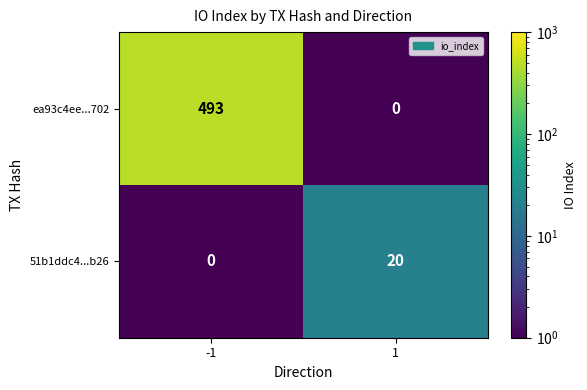

Reading right to left, list all the values displayed in this chart.

ea93c4ee...702: 0	493
51b1ddc4...b26: 20	0